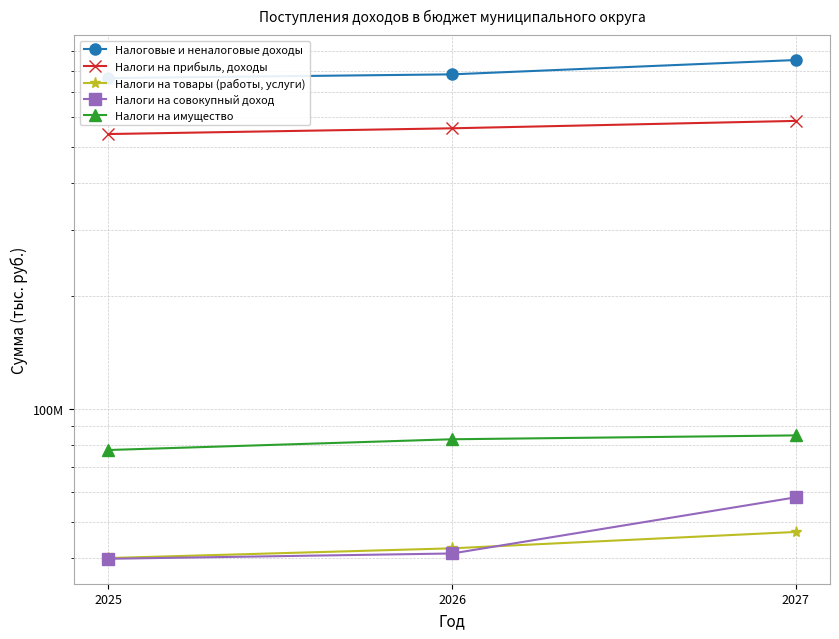

List the labels in order of Налоговые и неналоговые доходы value, largest first.

2027, 2026, 2025